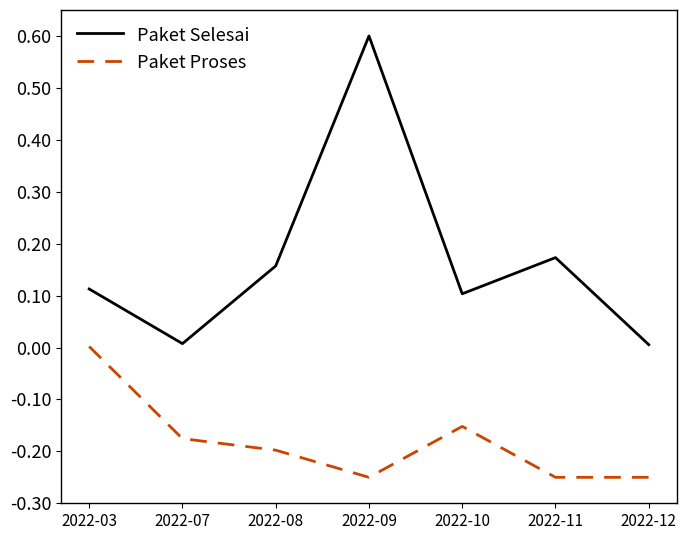

True or false: Paket Selesai and Paket Proses cross at least once.

False